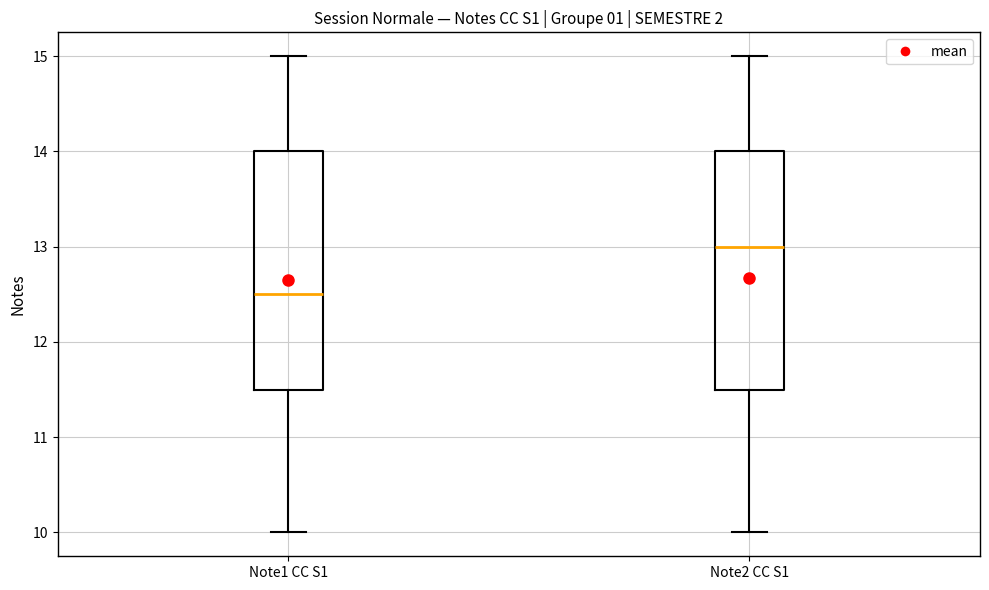

Reading left to right, read every box against the y-axis: the position of its median line, the range the box covers, and the ends of its whiskers. The values are not printed on the chart, so give them approximately, as read against the axis.

Note1 CC S1: median 12.5, box 11.5 to 14.0, whiskers 10.0 to 15.0
Note2 CC S1: median 13.0, box 11.5 to 14.0, whiskers 10.0 to 15.0